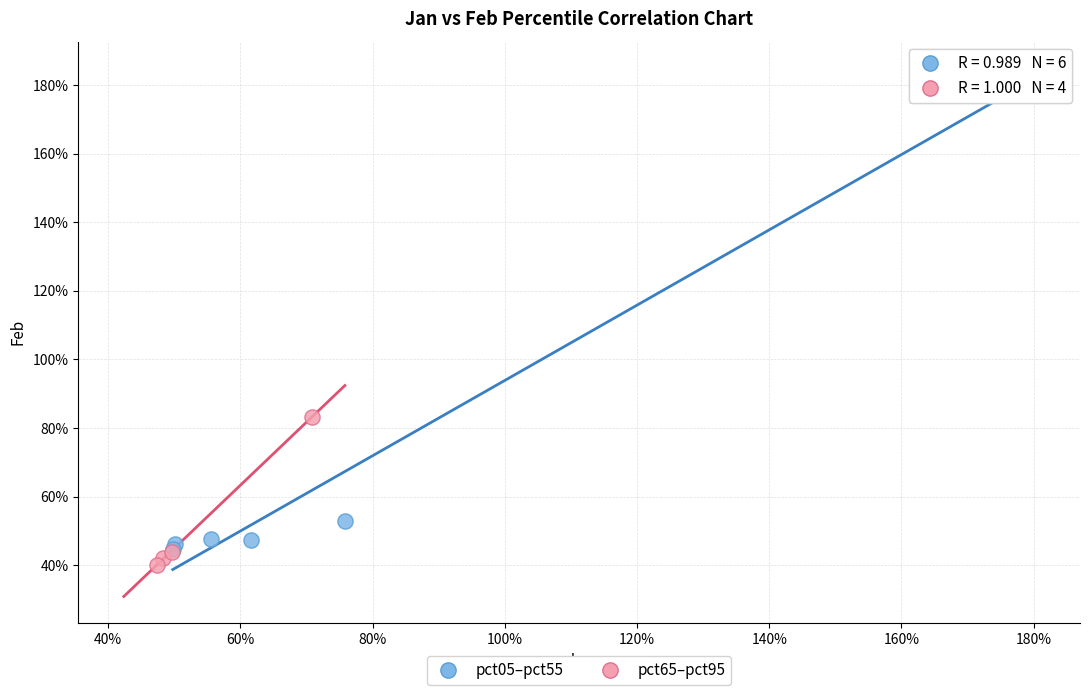

What are all the series names shown in the legend?

pct05–pct55, pct65–pct95